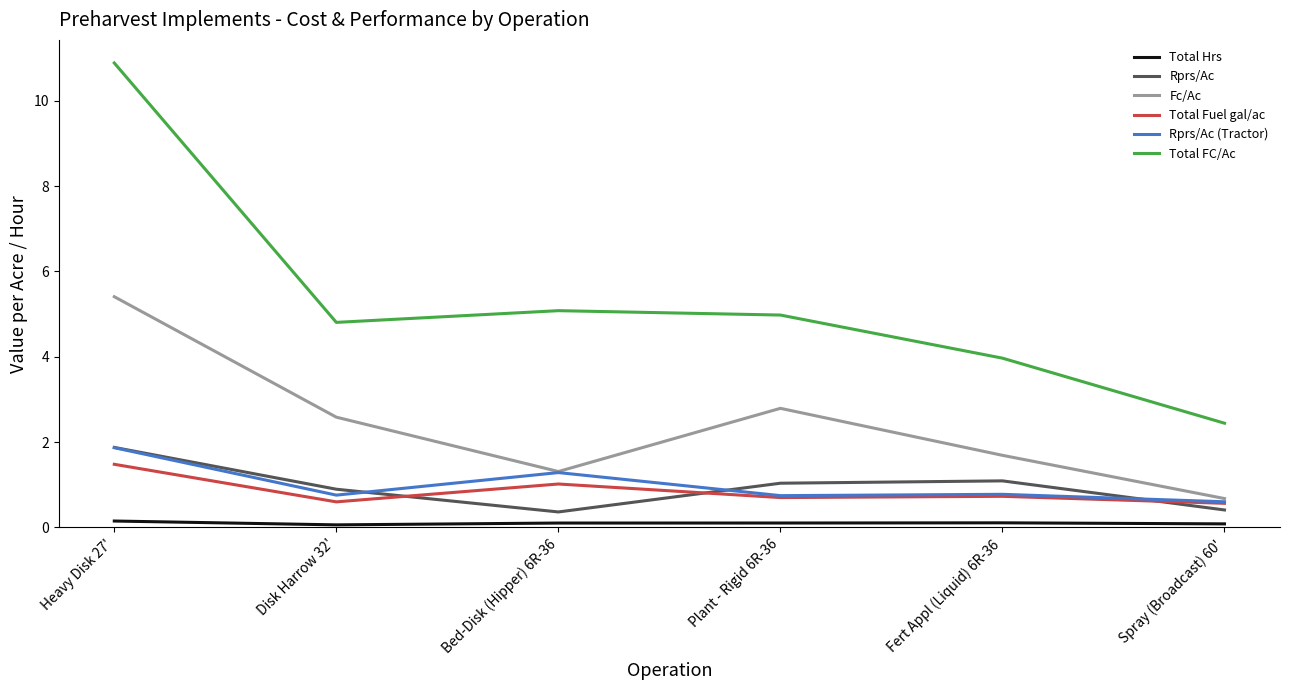

Where is the first local minimum for Rprs/Ac?

Bed-Disk (Hipper) 6R-36